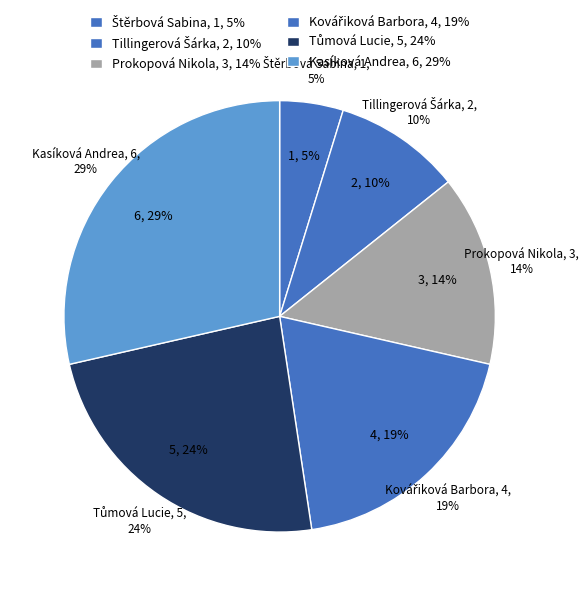

Which slice is the smallest?

Štěrbová Sabina